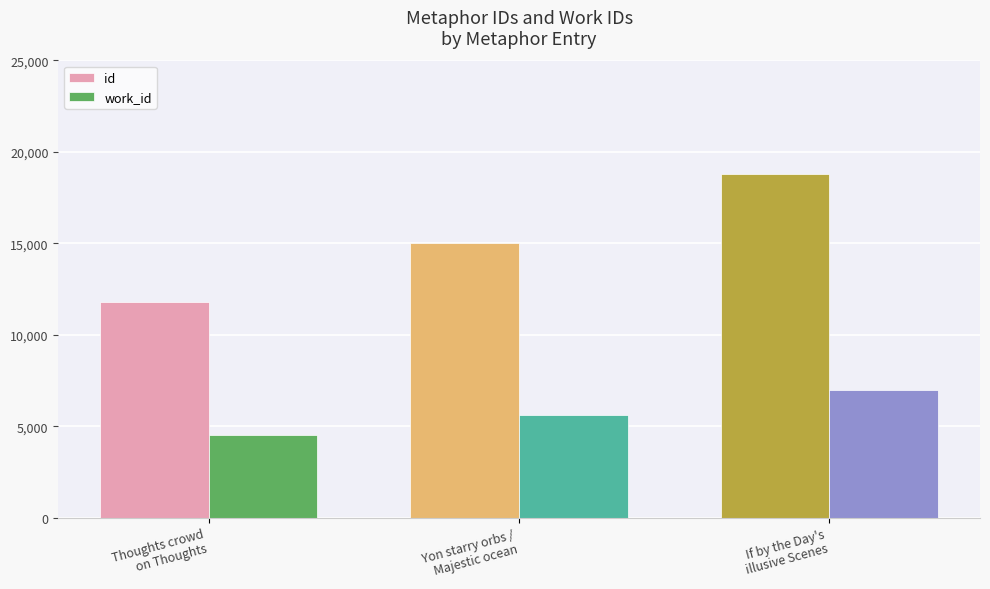

What is the difference between the maximum and minimum values in the id series?

6956